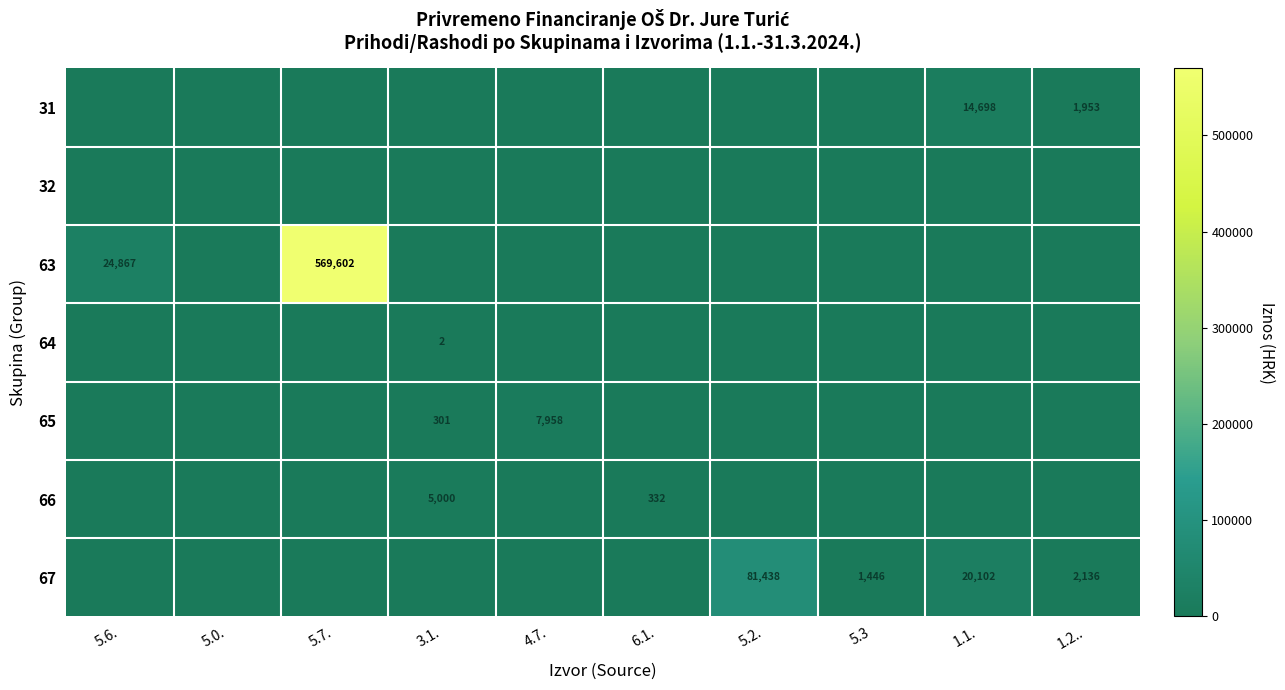

At how many categories does at least one series exceed 329380?

1